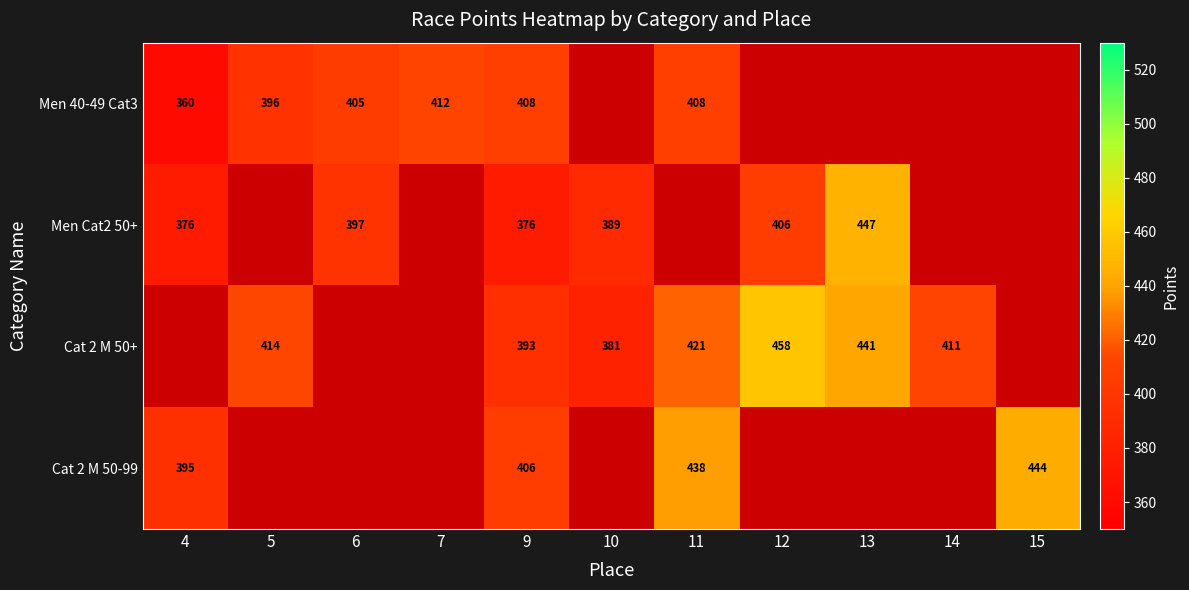

At how many categories does at least one series exceed 415?

4